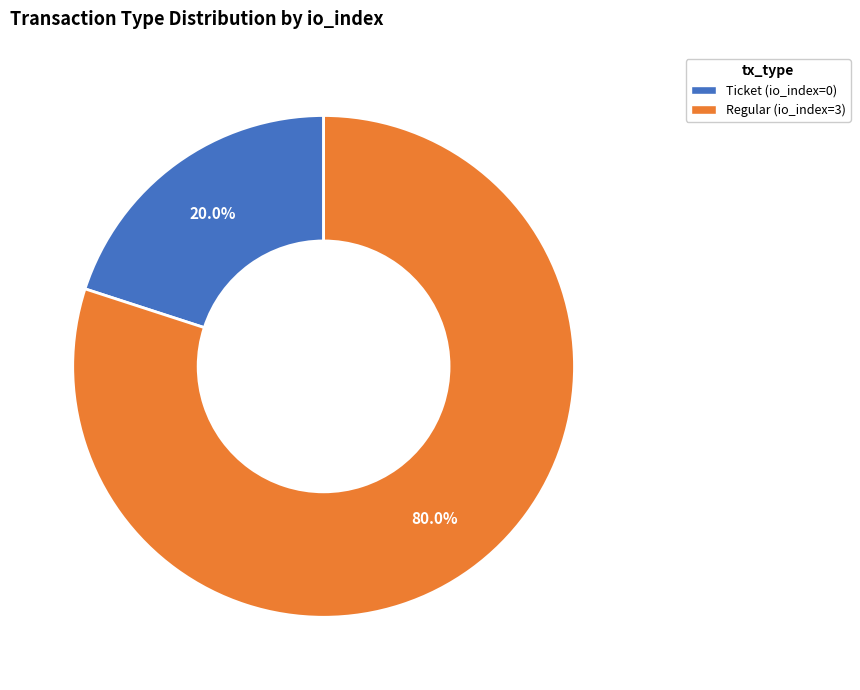

What percentage is the Regular slice, to the nearest percent?

80%